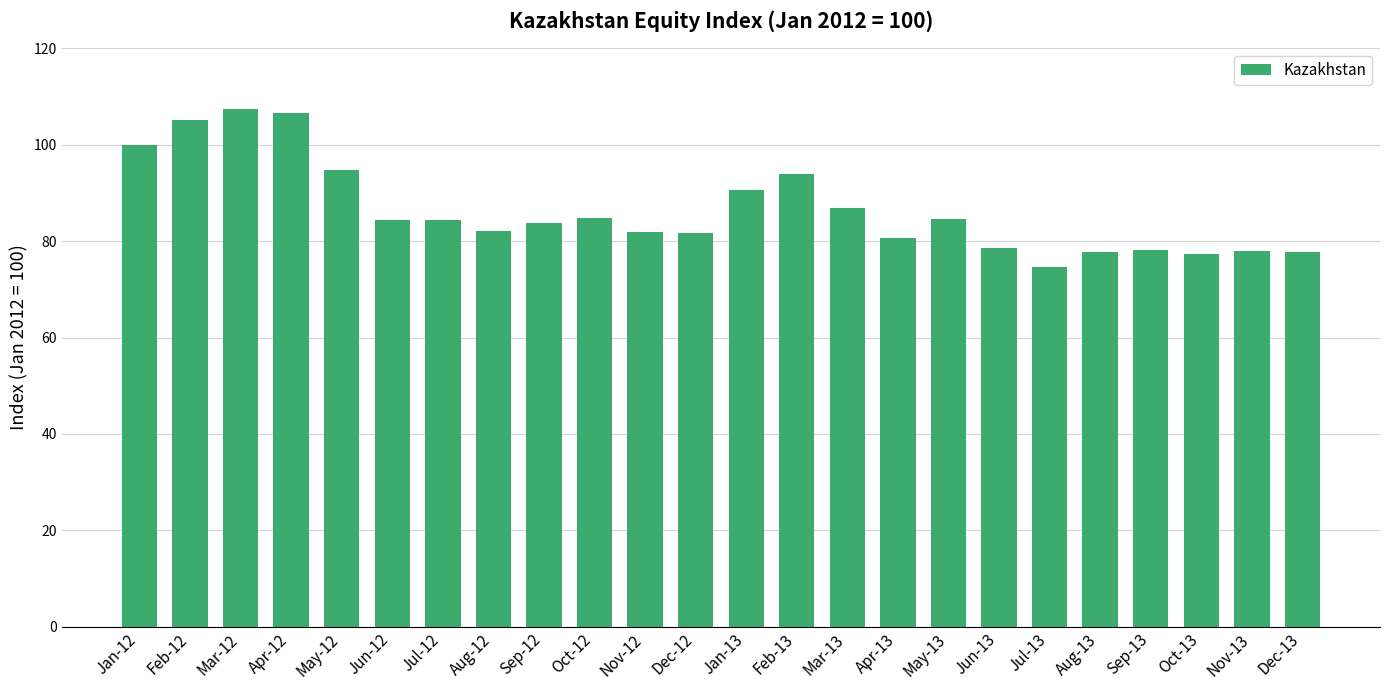

How many distinct data groups are displayed?

1